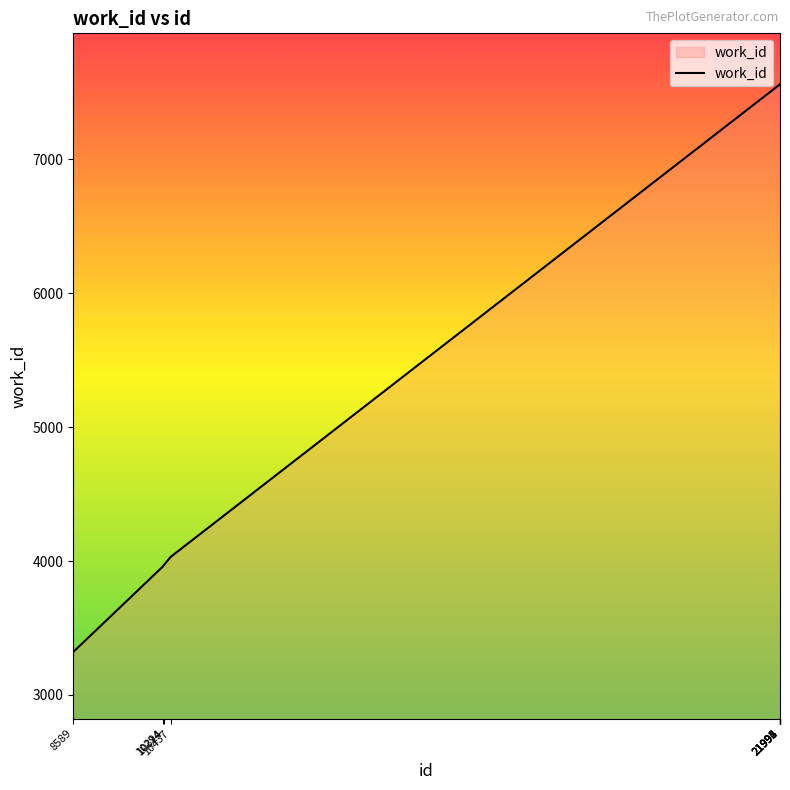

What is the smallest value displayed?

3321